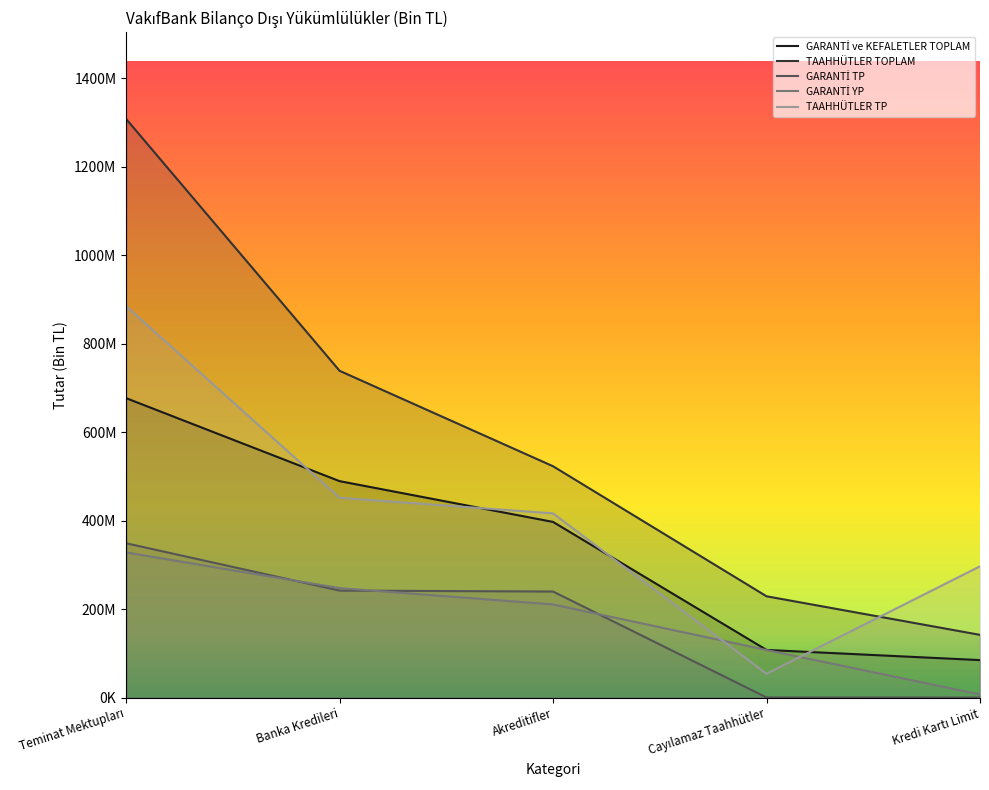

What is the sum of all TAAHHÜTLER TP values?

2103830194